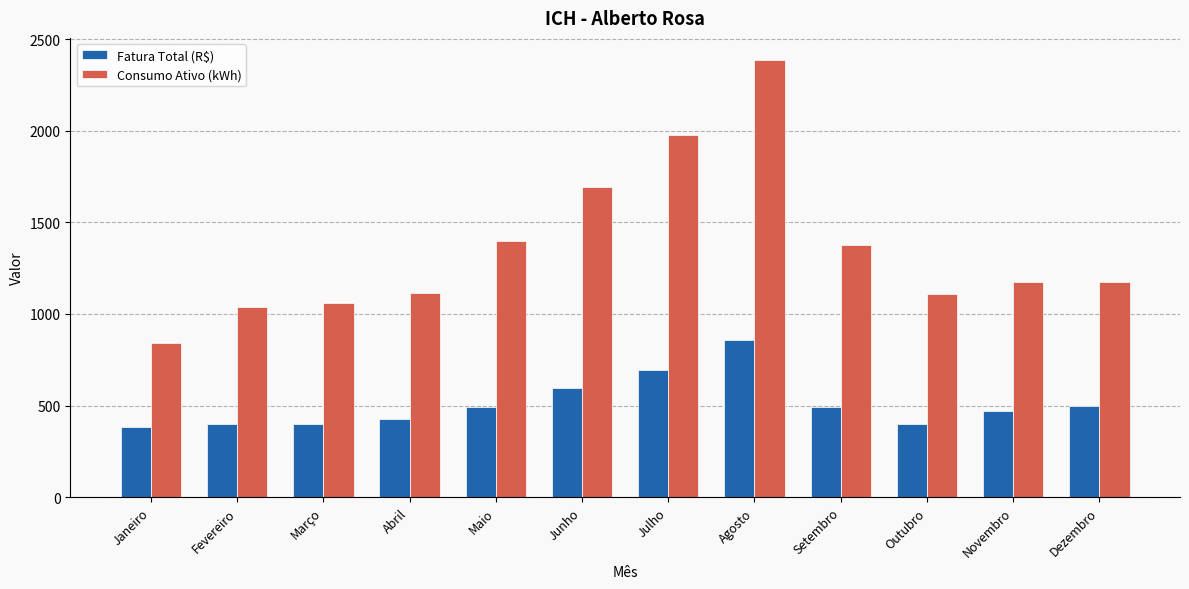

How many groups of bars are there?

12